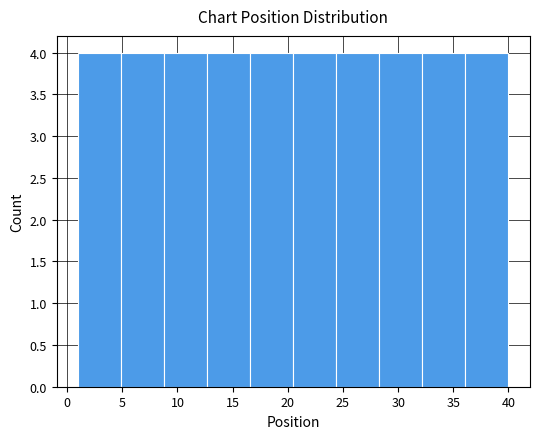

How tall is the bar that spans 28.3 to 32.2 on the x-axis? Neither the bar edges nor the heights are printed on the chart, so give them approximately, as read against the axes.

4